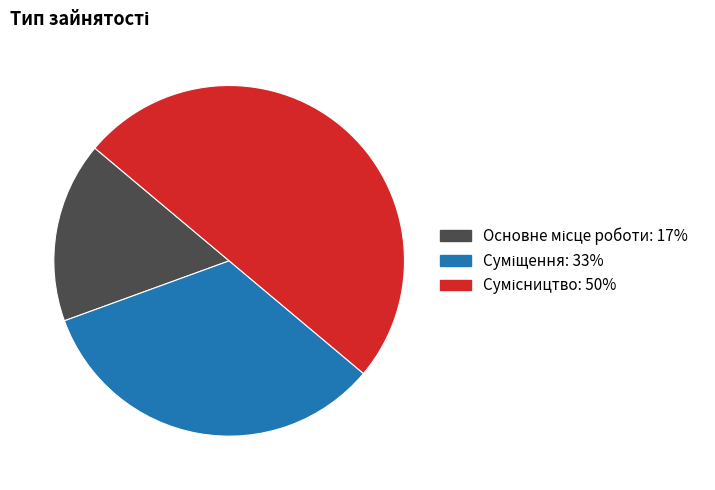

Count the number of slices in the pie.

3